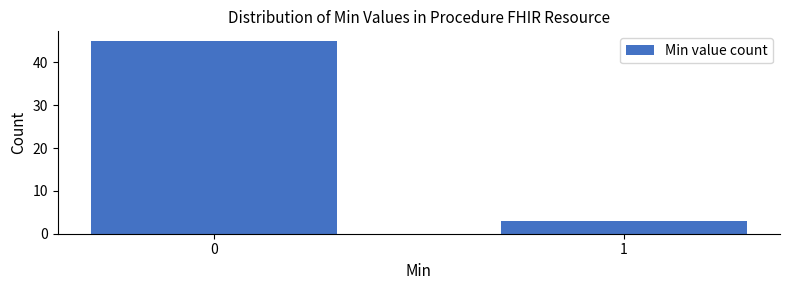

Reading right to left, extract all data points from this chart.

1=3	0=45